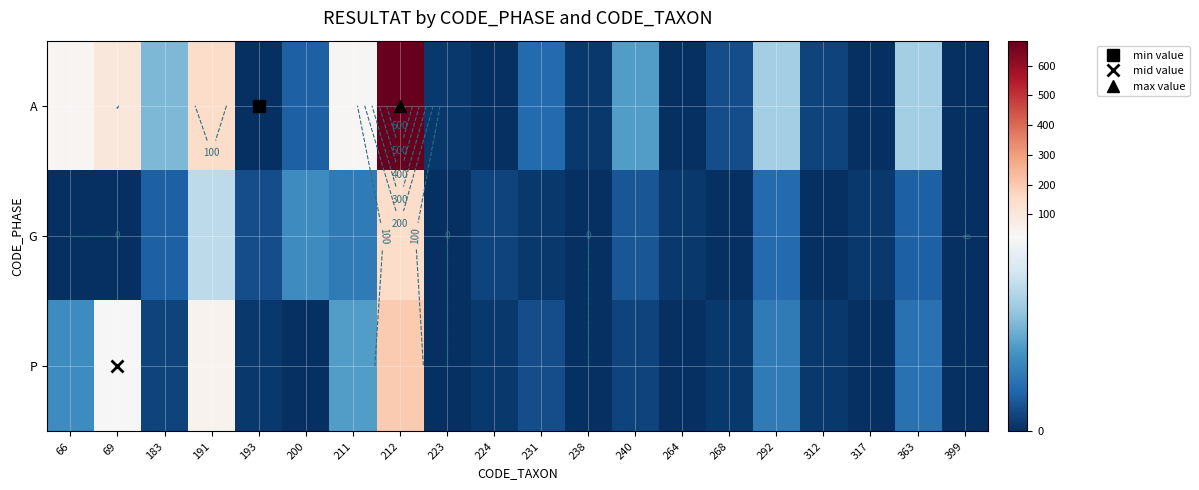

List the series in order of their peak value, highest first.

A, P, G